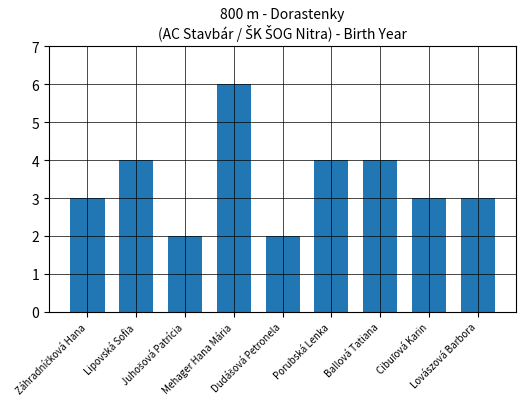

What is the difference between the maximum and minimum values?

4